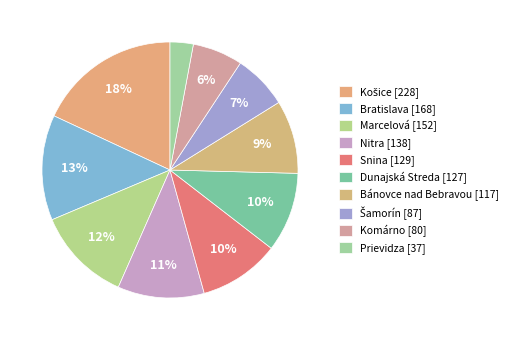

To the nearest percent, what is the combined percentage of Bratislava and Bánovce nad Bebravou?

23%